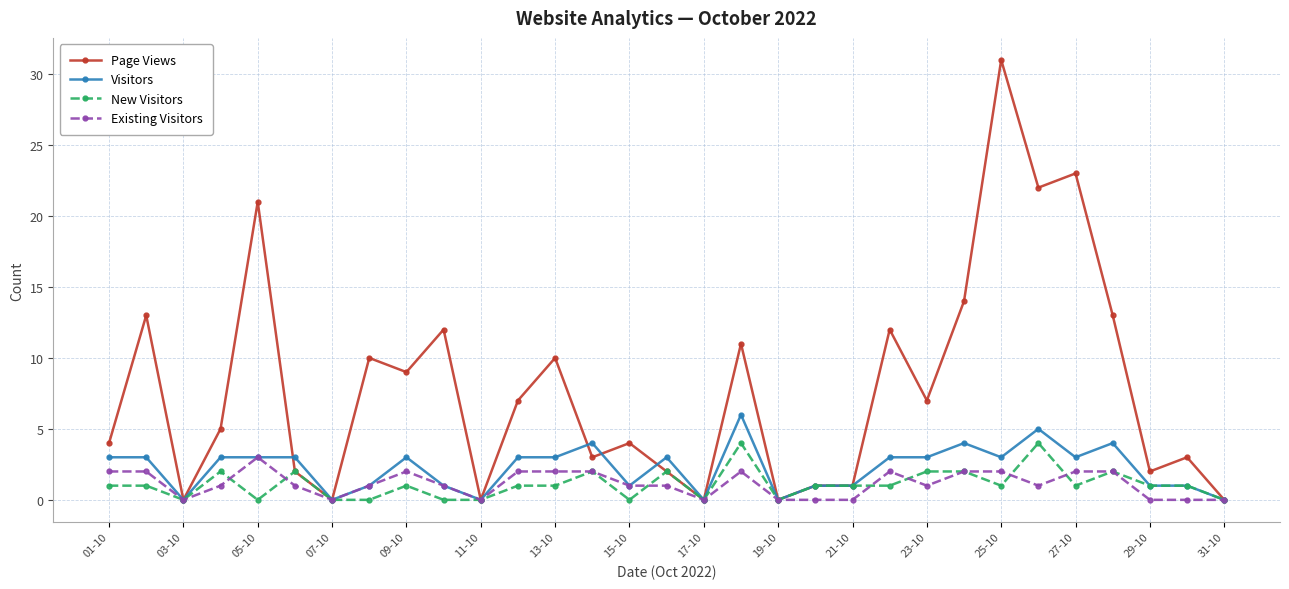

What is the maximum value shown in the chart?

31